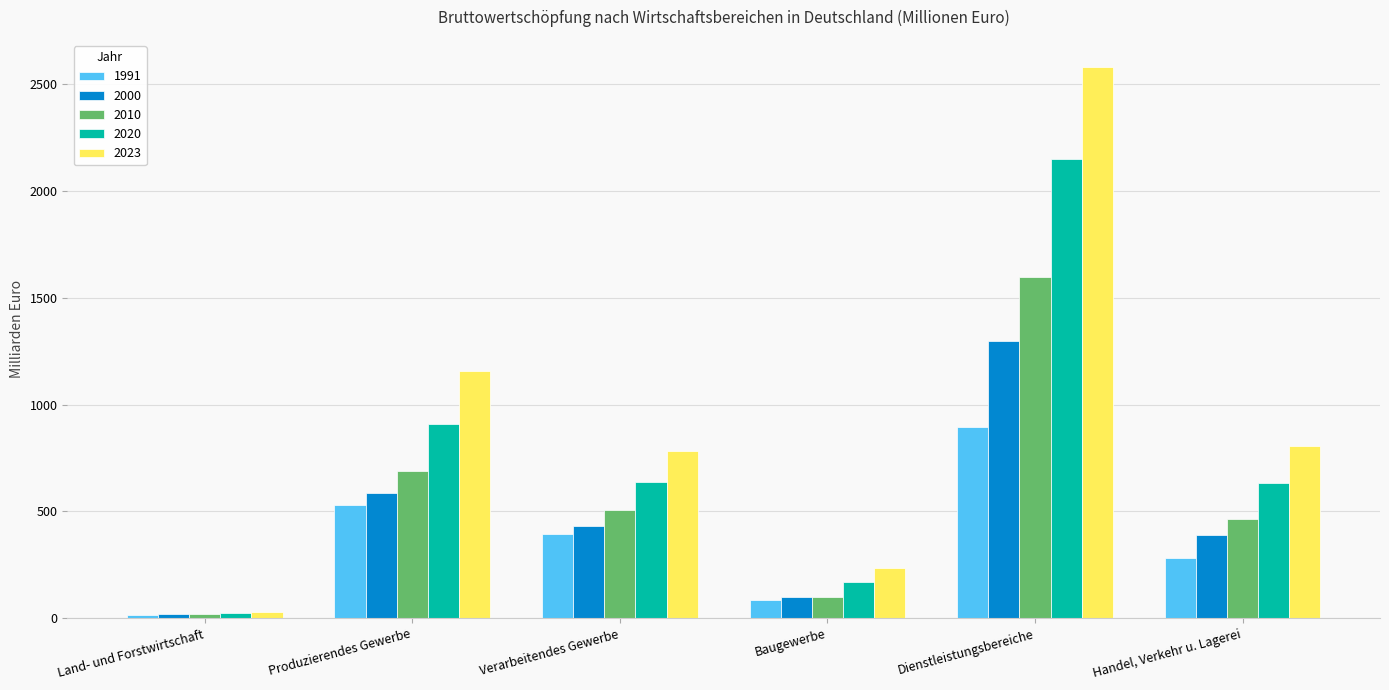

At how many categories does at least one series exceed 361?

4